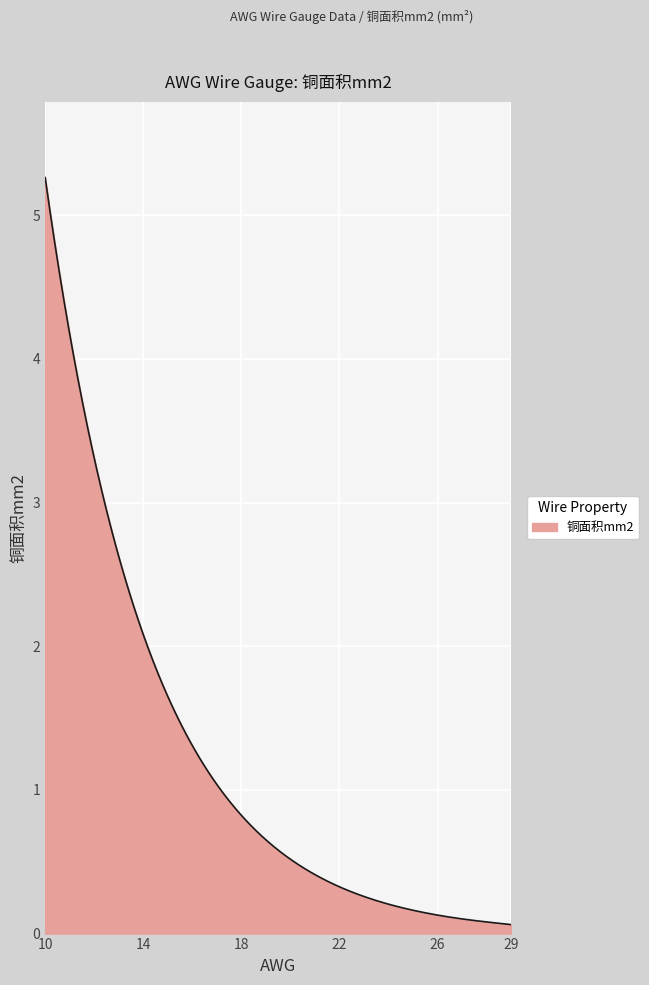

How many lines are shown in the chart?

1